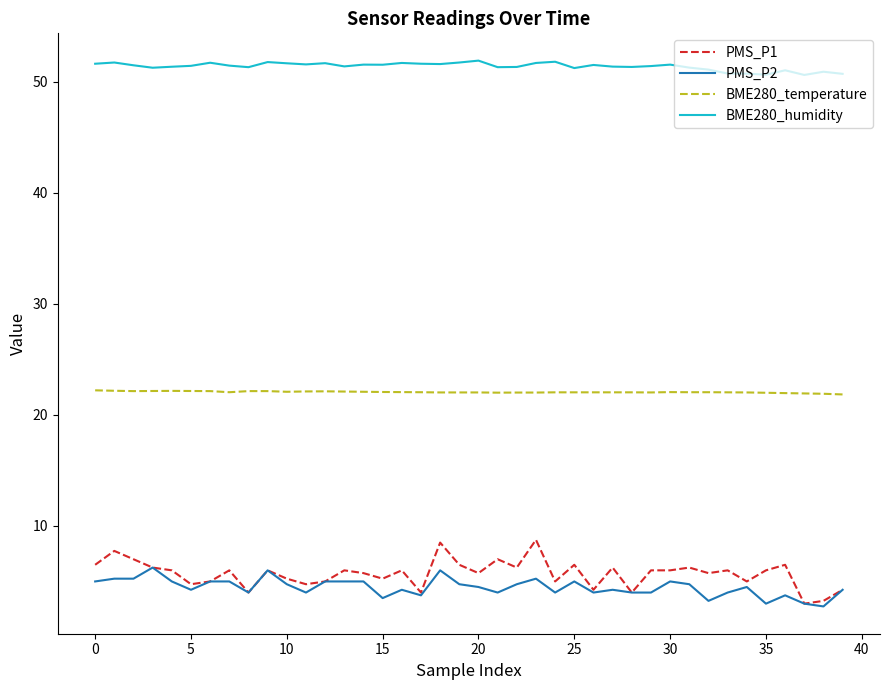

Which series has the largest range (max minus min)?

PMS_P1